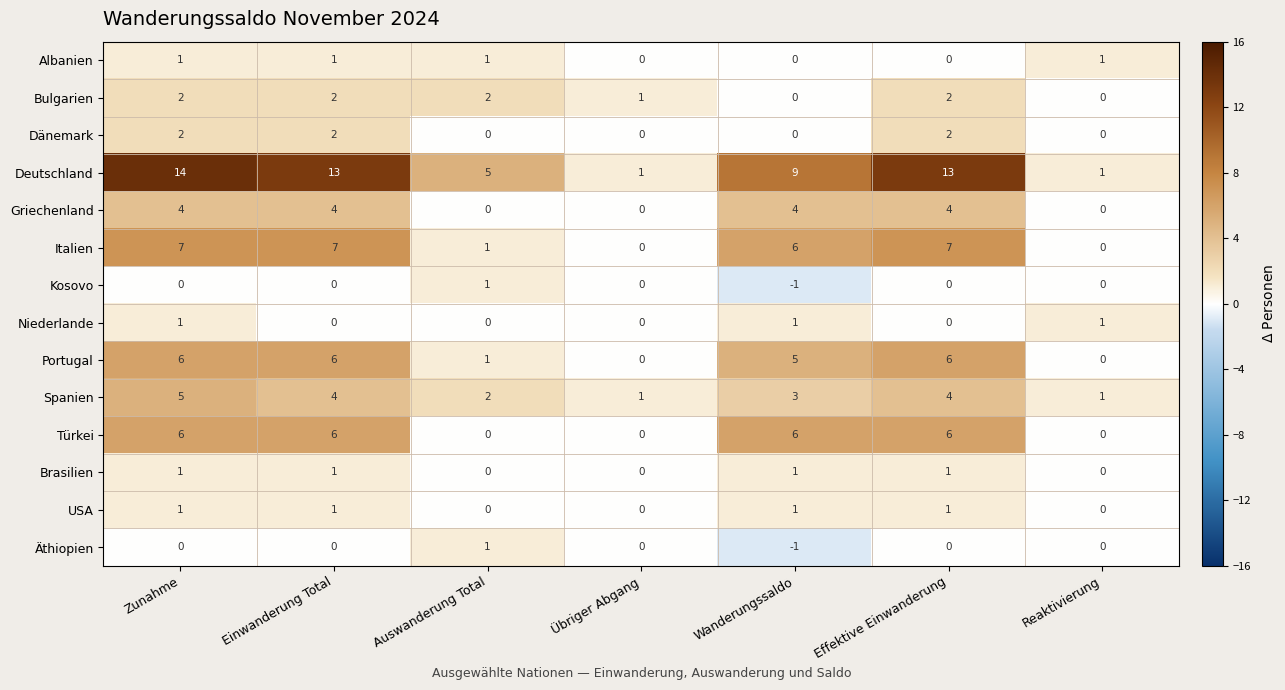

Read the Spanien value at Einwanderung Total.

4